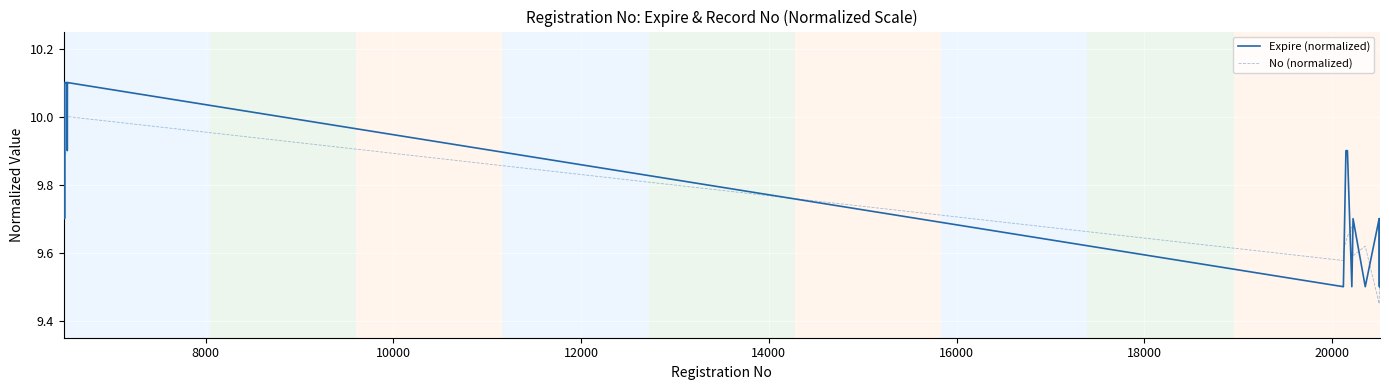

Which series has the largest total across all categories?

Expire (normalized)